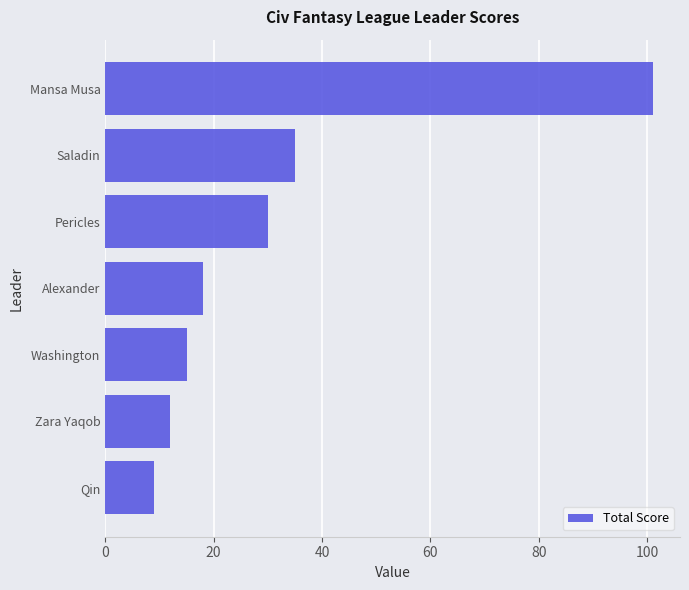

What is the minimum value shown in the chart?

9